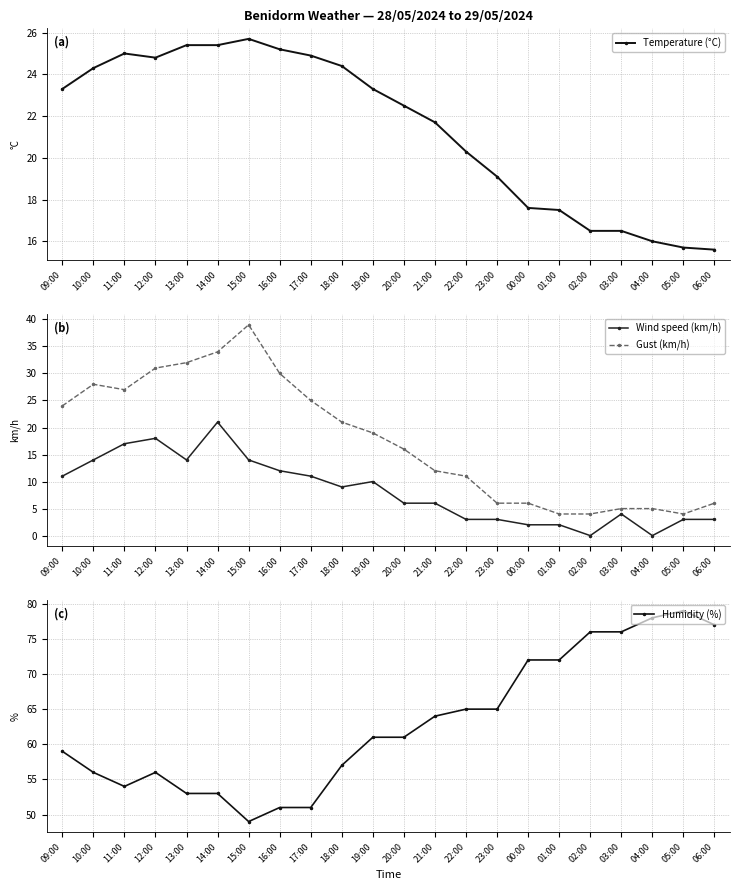

Which label corresponds to the largest value in the chart?

05:00